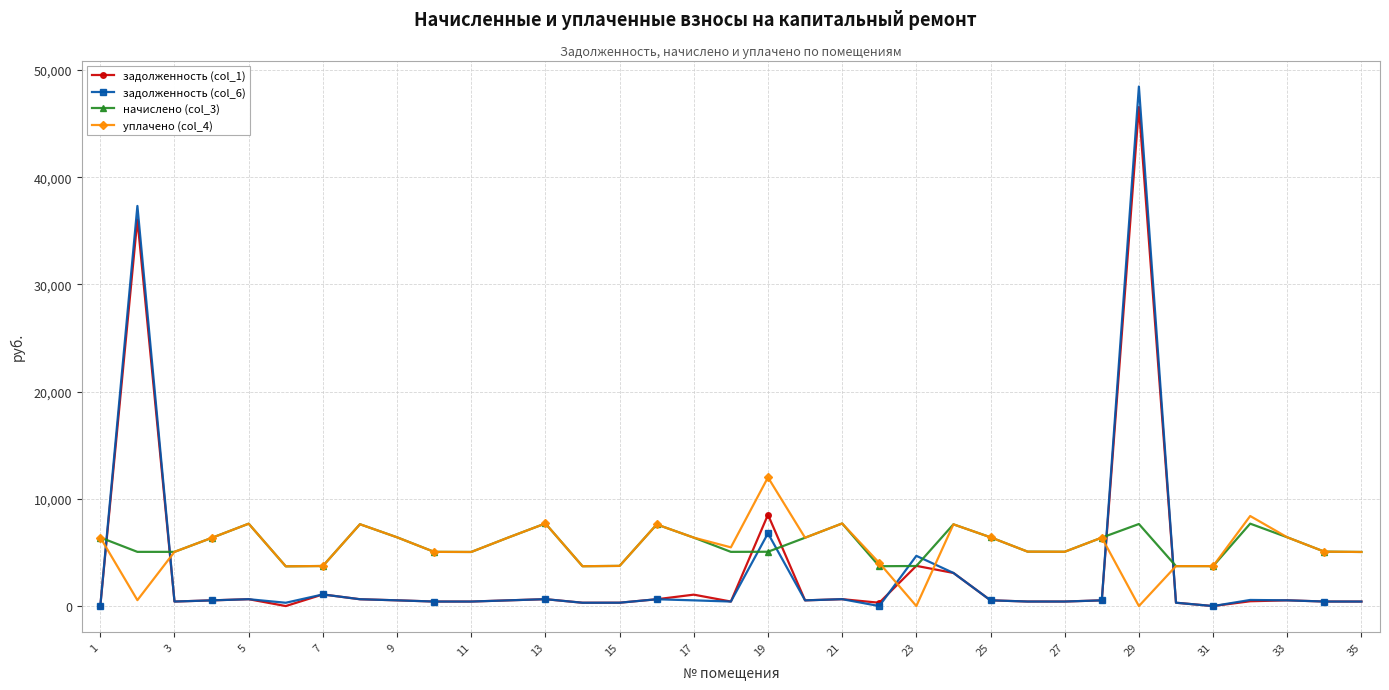

True or false: уплачено (col_4) has more than 2 points higher than both neighbors.

True